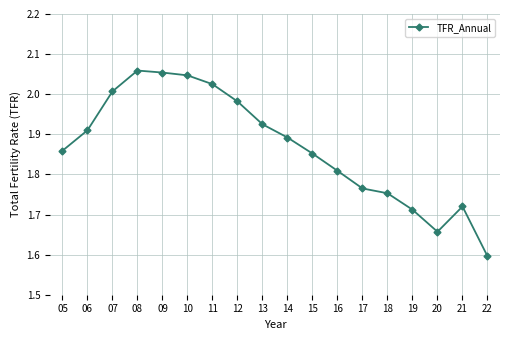

How many interior local peaks (higher than both neighbors) does the data have?

2